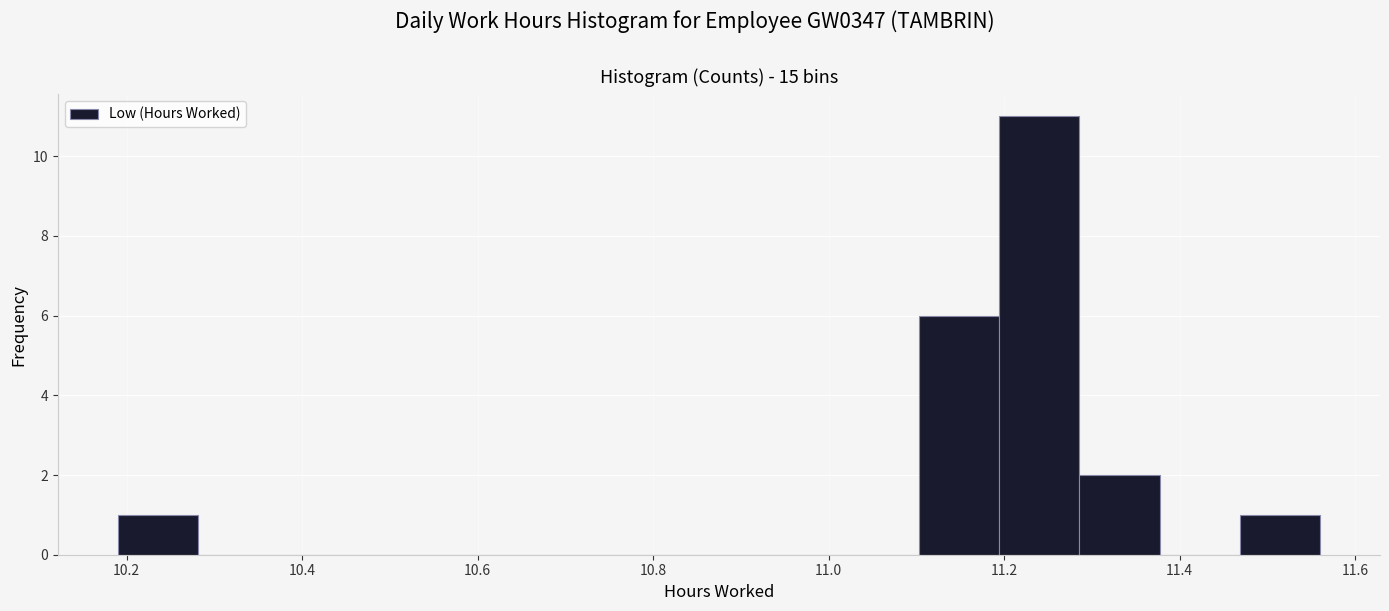

What is the height of the bar covering 11.20 to 11.28 on the x-axis? Neither the bar edges nor the heights are printed on the chart, so give them approximately, as read against the axes.

11